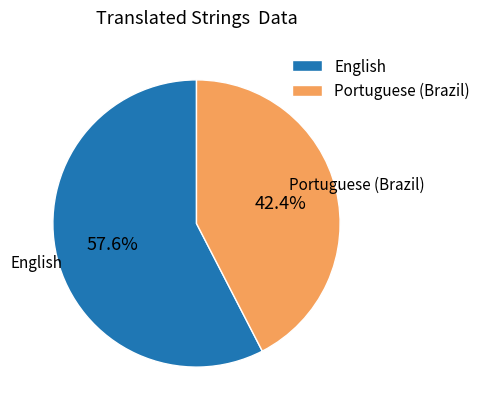

Which slice is the largest?

English